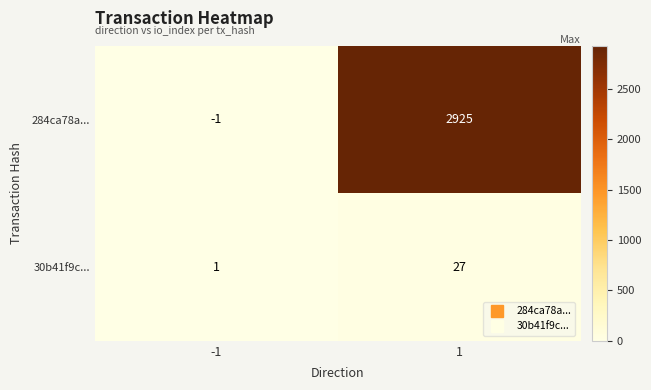

What is the difference between the 30b41f9c... values at 1 and -1?

26